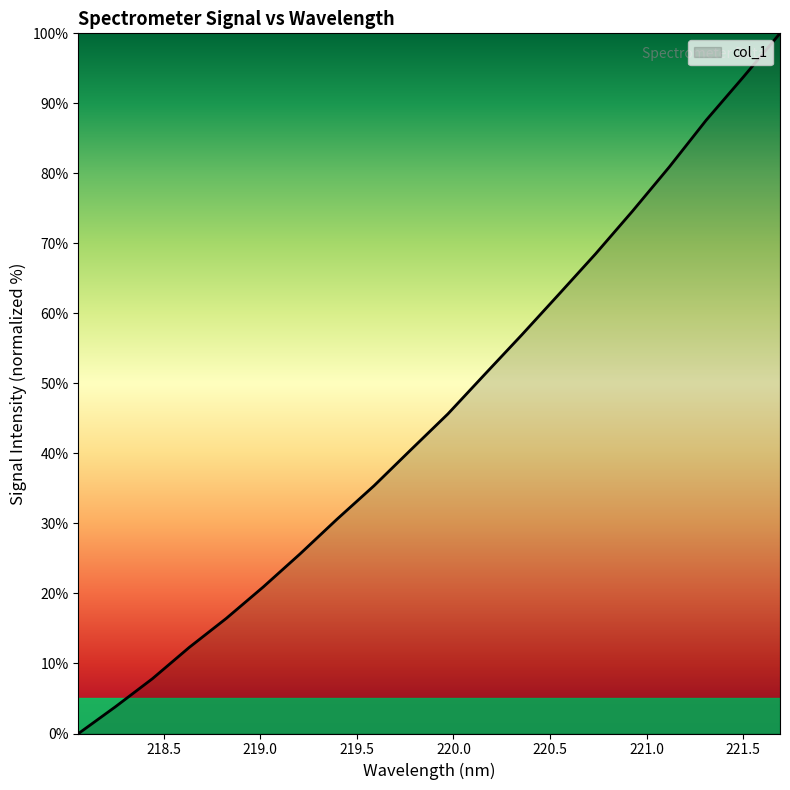

What is the difference between the maximum and minimum values?

100.0